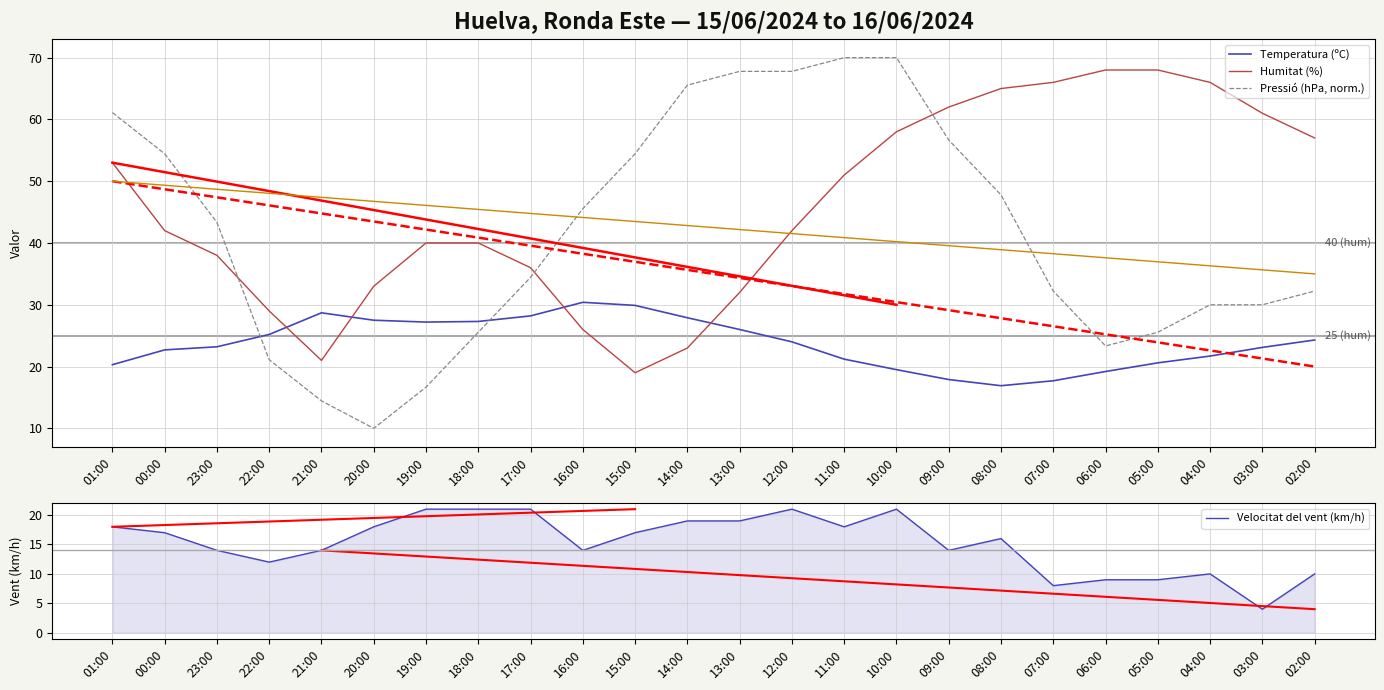

List the labels in order of Humitat (%) value, smallest first.

15:00, 21:00, 14:00, 16:00, 22:00, 13:00, 20:00, 17:00, 23:00, 19:00, 18:00, 00:00, 12:00, 11:00, 01:00, 02:00, 10:00, 03:00, 09:00, 08:00, 07:00, 04:00, 06:00, 05:00